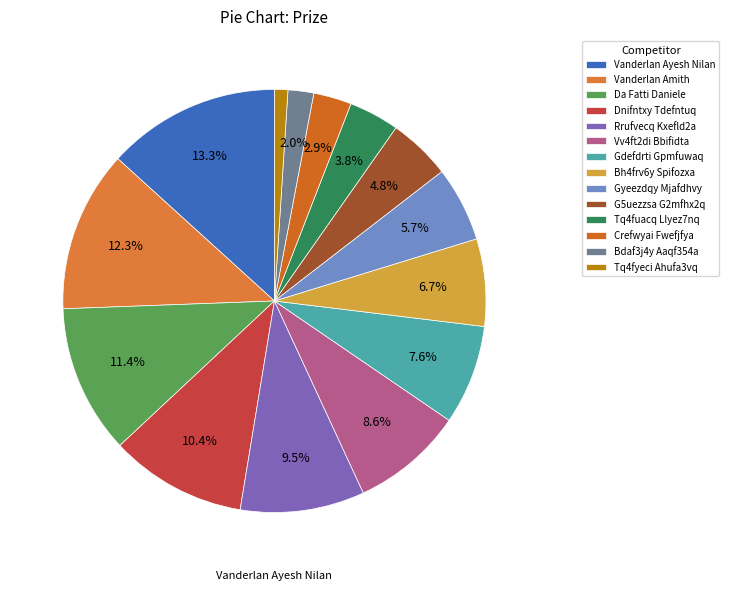

Is there a majority slice in this chart?

No